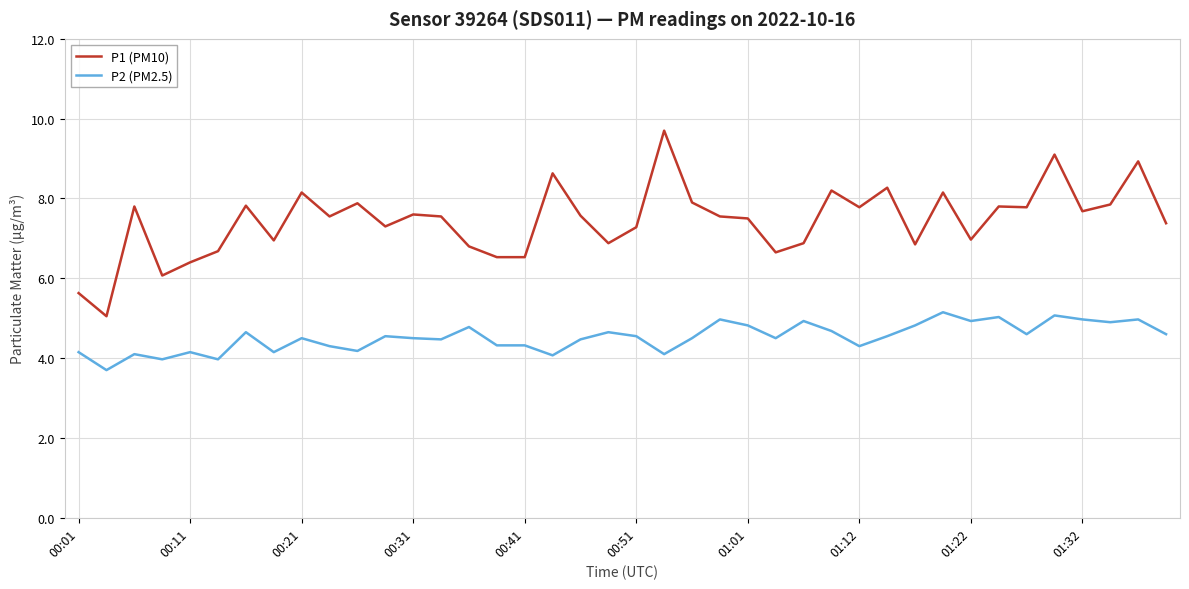

What is the difference between the second highest and second lowest values in the P1 (PM10) series?

3.5